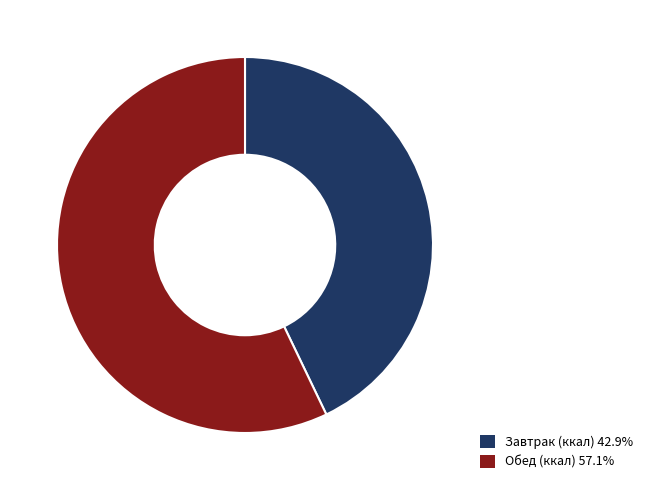

Is there any slice that represents more than half of the pie?

Yes